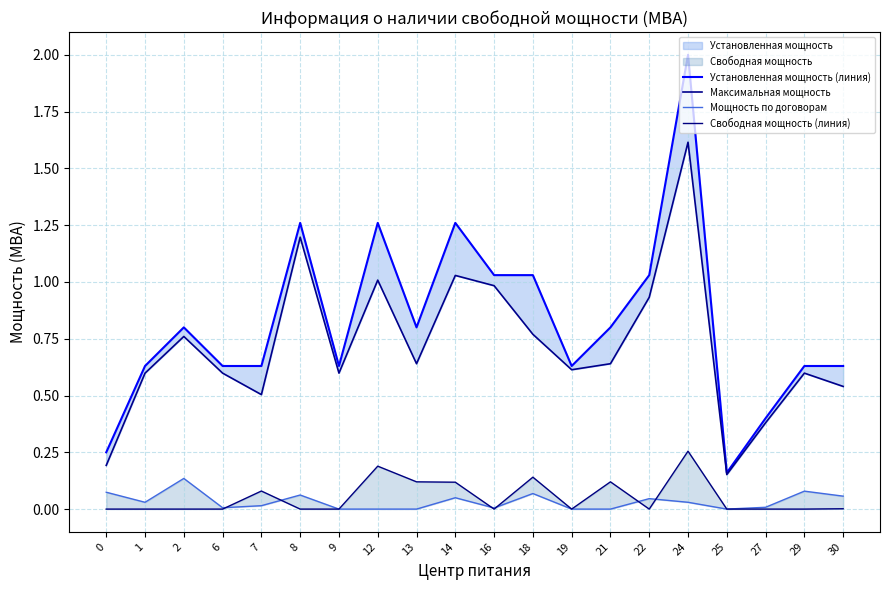

What is the difference between the Установленная мощность (линия) values at 19 and 0?

0.4